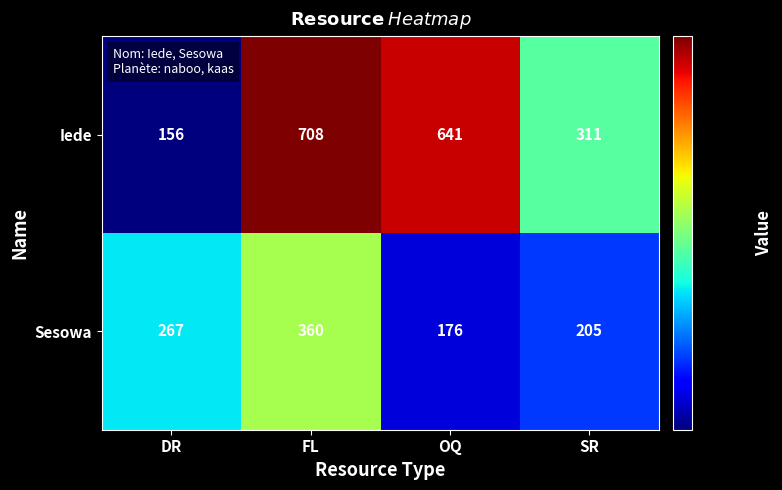

Between OQ and SR, which series saw the biggest shift?

Iede